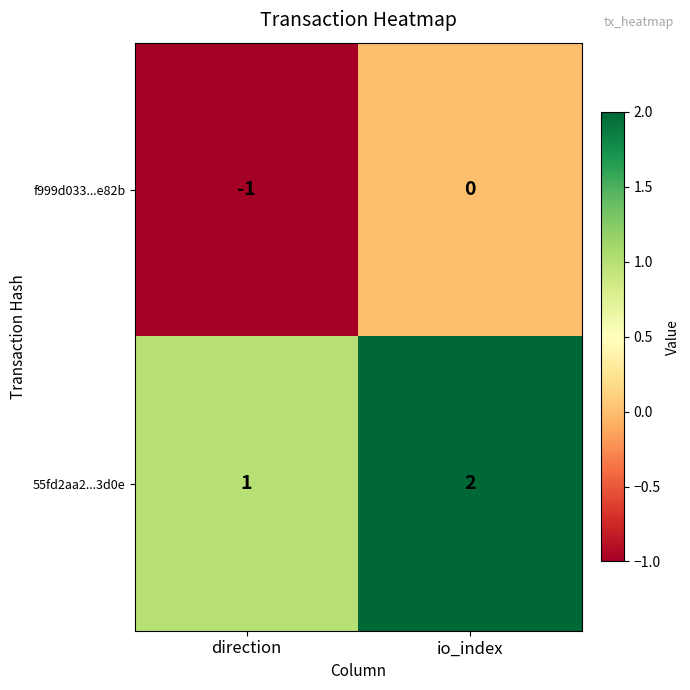

Which series has the largest total across all categories?

55fd2aa2...3d0e